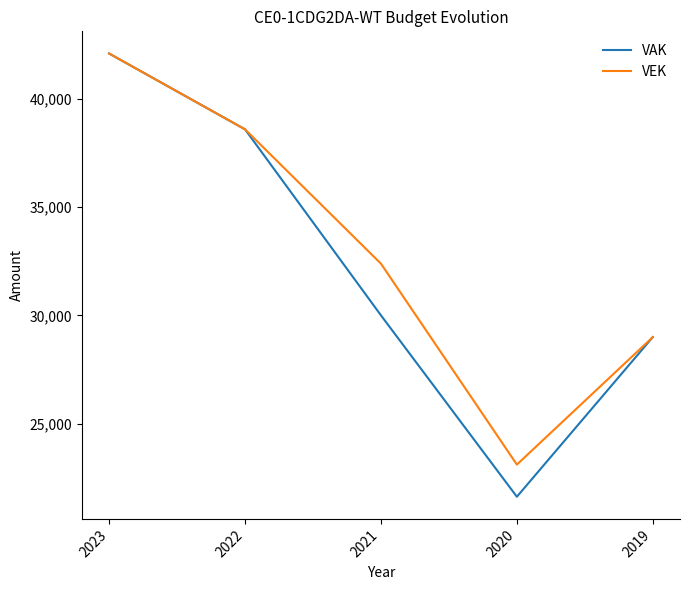

True or false: VAK has a value of 11250 at 2023.

False